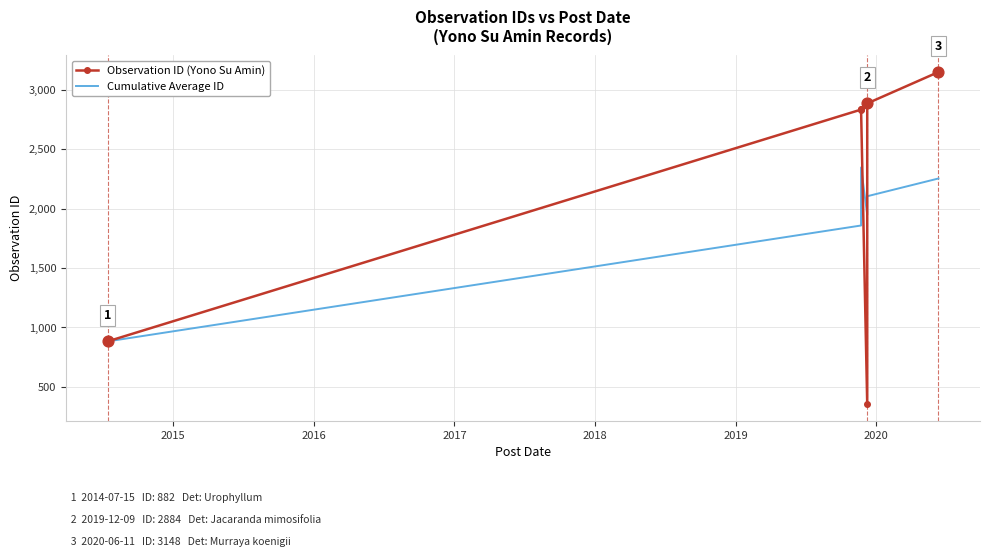

What are all the series names shown in the legend?

Observation ID (Yono Su Amin), Cumulative Average ID